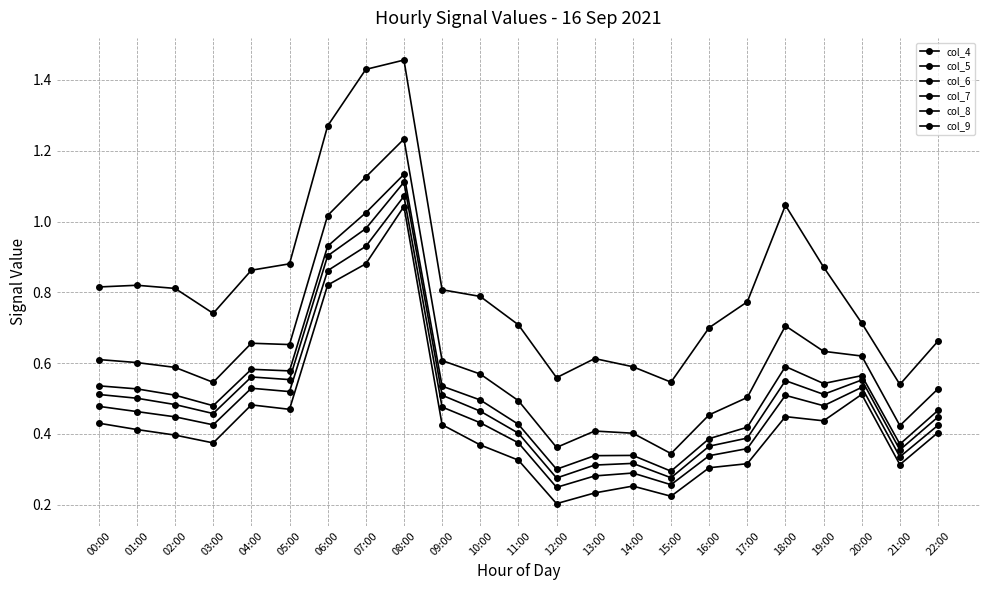

How many series are shown in this chart?

6